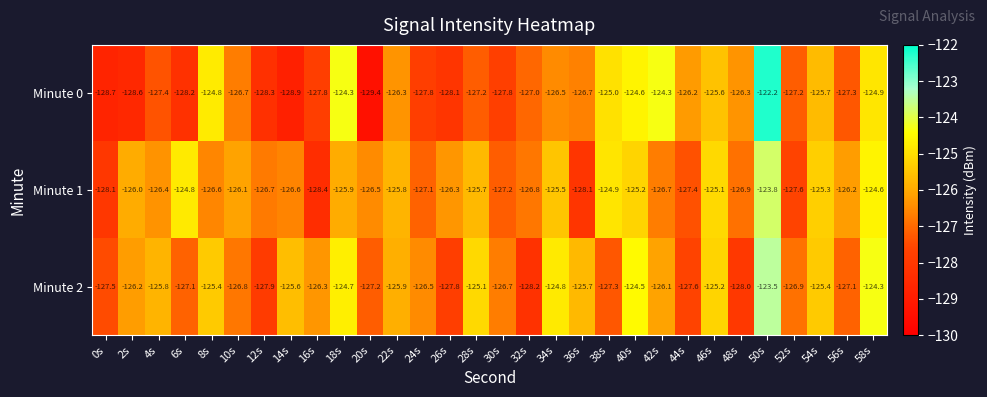

The value of Minute 1 at 38s is -54.8. True or false?

False